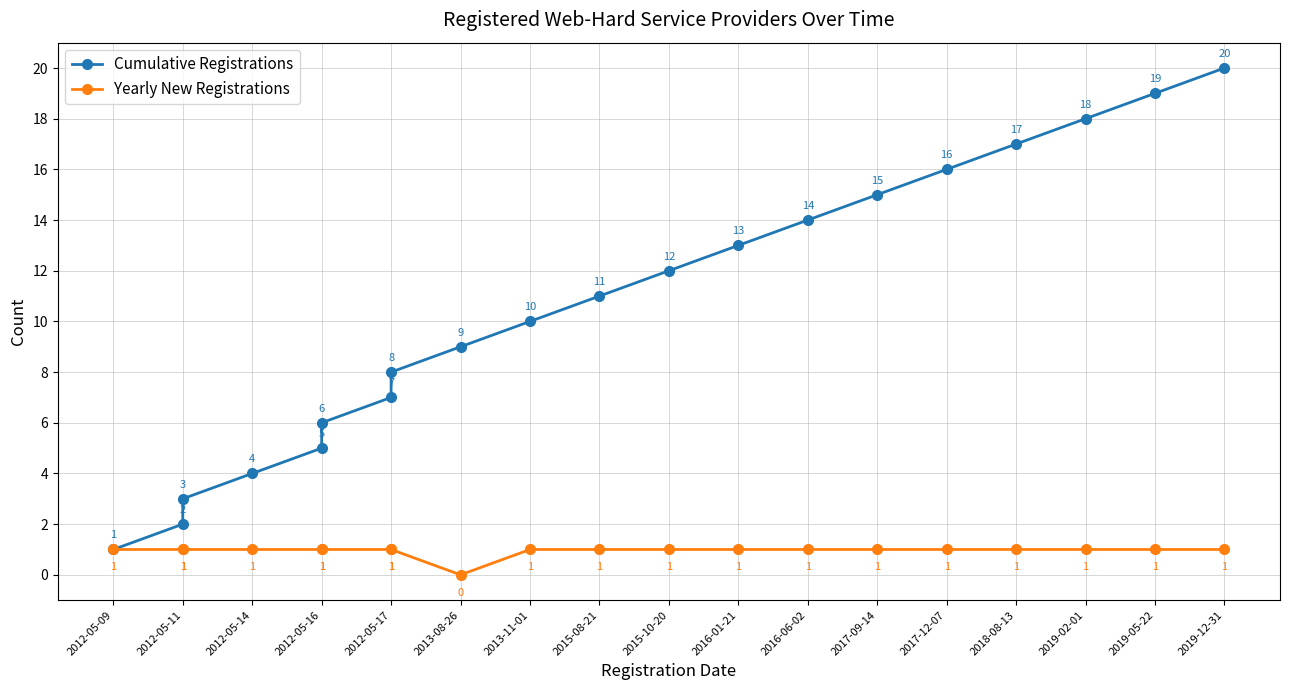

Does the chart have visible grid lines?

Yes